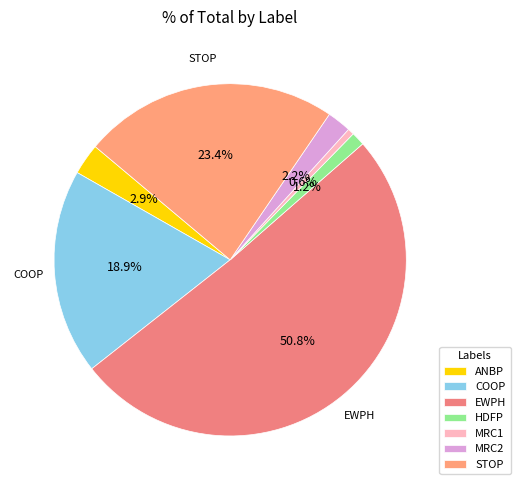

What is the change in value from HDFP to MRC2?

+0.3